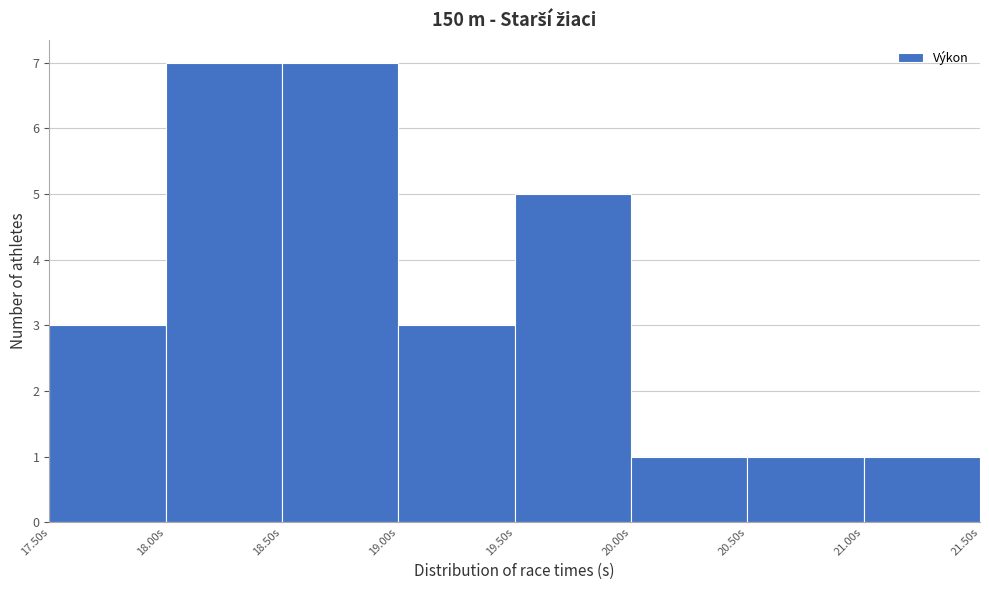

Reading left to right, transcribe this chart: for each bar, give the range it covers on the x-axis and its height. The values are not printed on the chart, so give them approximately, as read against the axis.

17.5 to 18.0: 3
18.0 to 18.5: 7
18.5 to 19.0: 7
19.0 to 19.5: 3
19.5 to 20.0: 5
20.0 to 20.5: 1
20.5 to 21.0: 1
21.0 to 21.5: 1